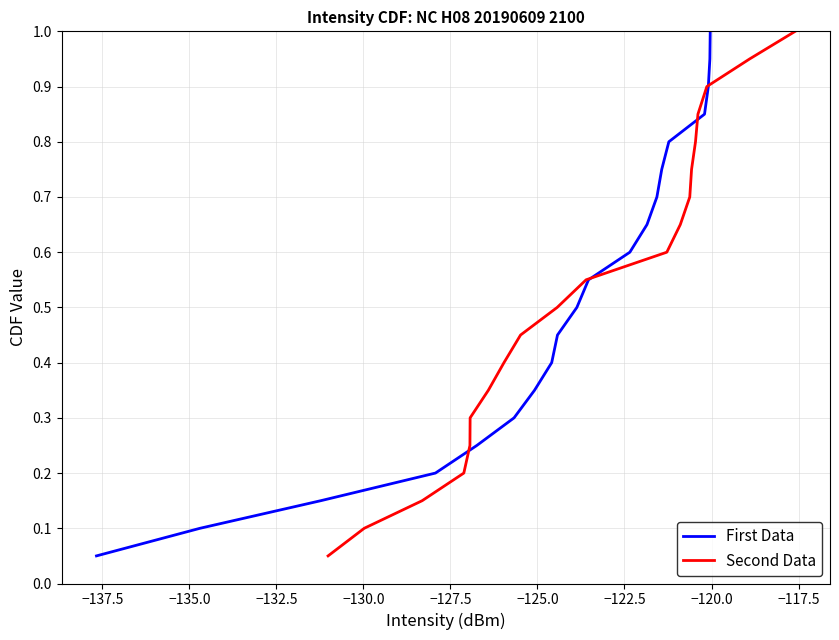

True or false: Second Data has more than 2 interior local peaks.

False